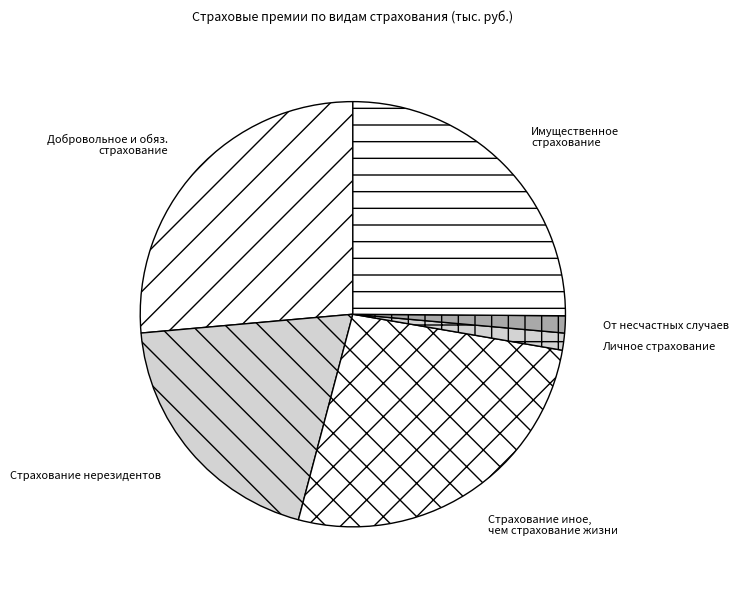

Combined, do Личное страхование and Имущественное страхование account for over 50%?

No